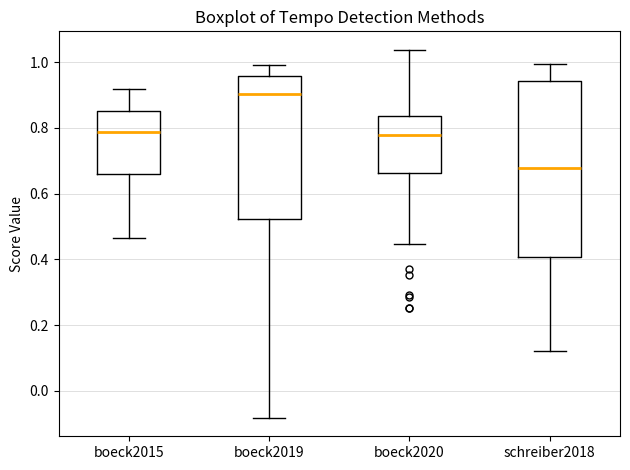

Reading left to right, transcribe this box plot: for each box, give where its median line is, the range the box spans, and where its two whiskers end, as read against the y-axis. The values are not printed on the chart, so give them approximately, as read against the axis.

boeck2015: median 0.78, box 0.66 to 0.86, whiskers 0.46 to 0.92
boeck2019: median 0.90, box 0.52 to 0.96, whiskers -0.08 to 1.00
boeck2020: median 0.78, box 0.66 to 0.84, whiskers 0.44 to 1.04
schreiber2018: median 0.68, box 0.40 to 0.94, whiskers 0.12 to 1.00